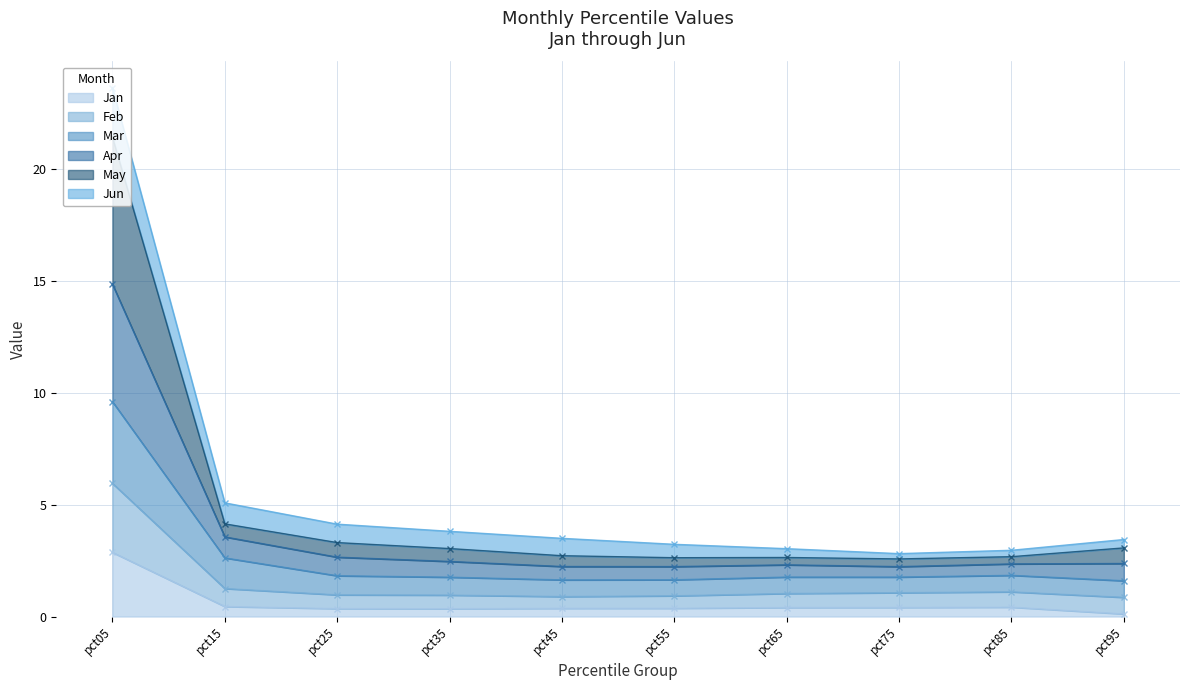

True or false: Jan has a value of 0.1 at pct95.

True